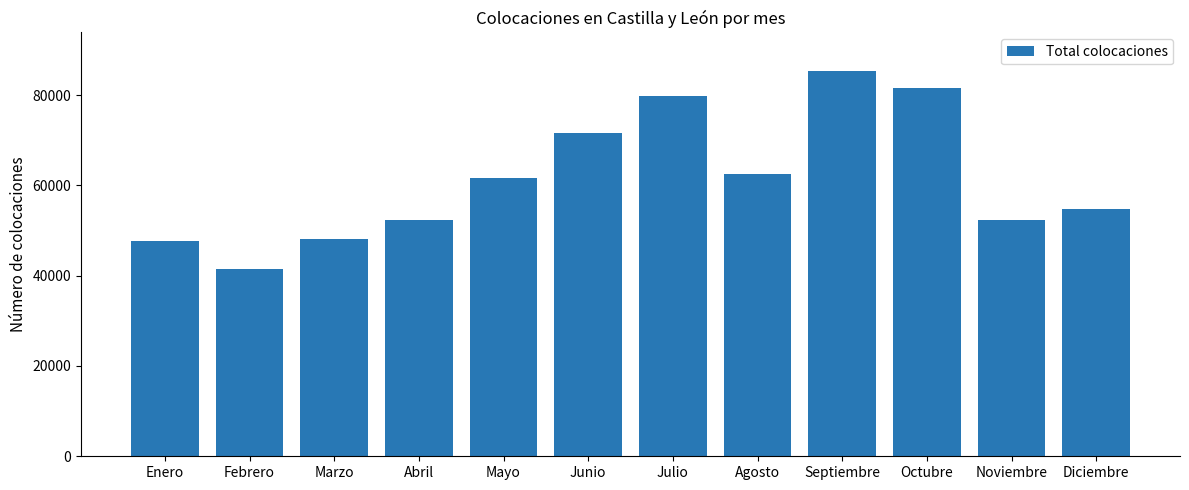

Is it true that the value at Julio is 103797?

False